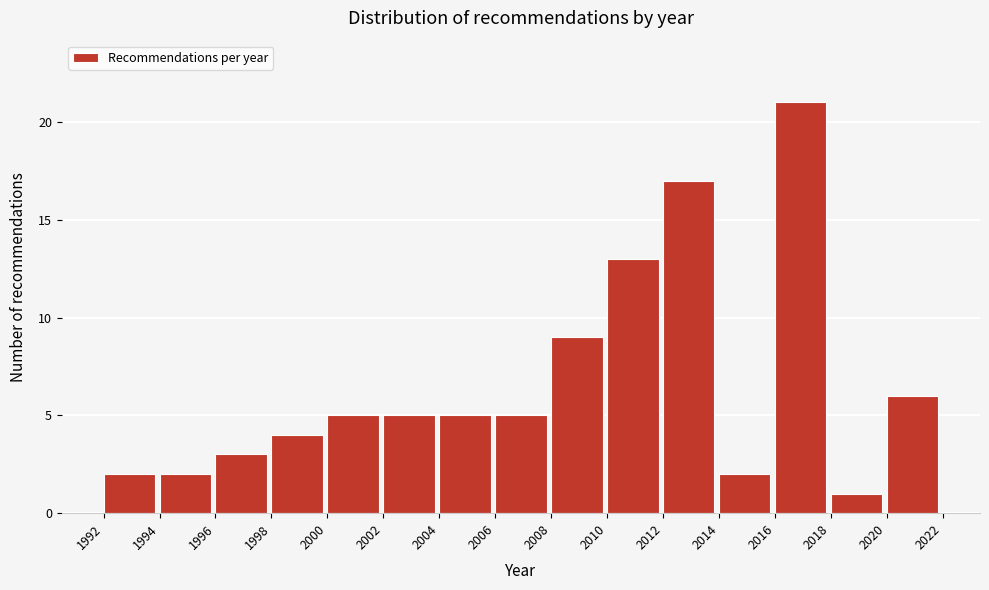

How tall is the bar that spans 1992 to 1994 on the x-axis? The values are not printed on the chart, so give them approximately, as read against the axis.

2